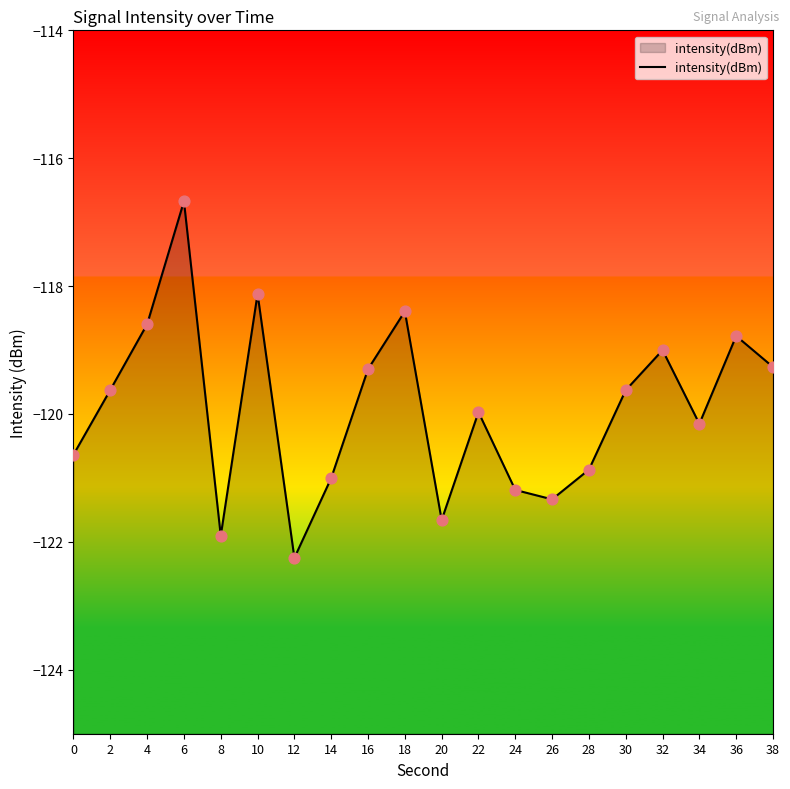

Which has a higher value, 32 or 30?

32